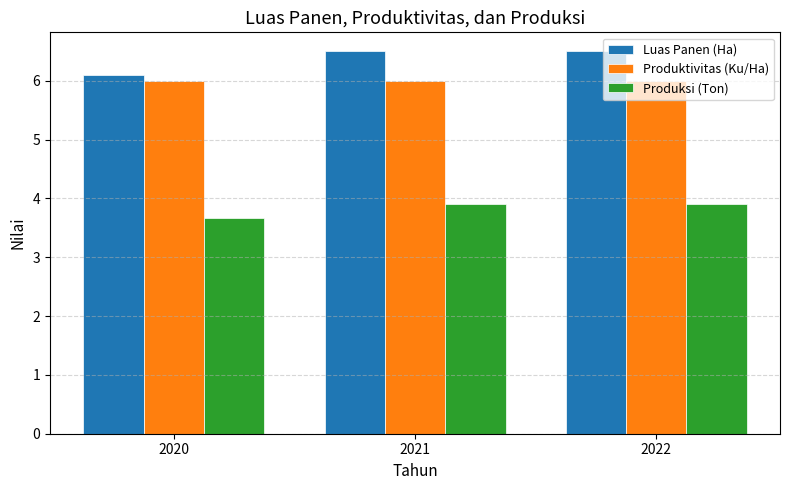

Reading right to left, list all the values displayed in this chart.

Luas Panen (Ha): 6.5	6.5	6.1
Produktivitas (Ku/Ha): 6.0	6.0	6.0
Produksi (Ton): 3.9	3.9	3.7